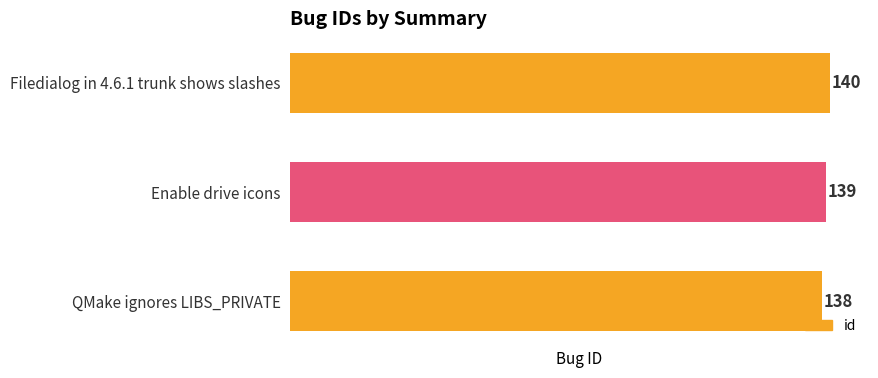

What is the difference between the maximum and minimum values?

2